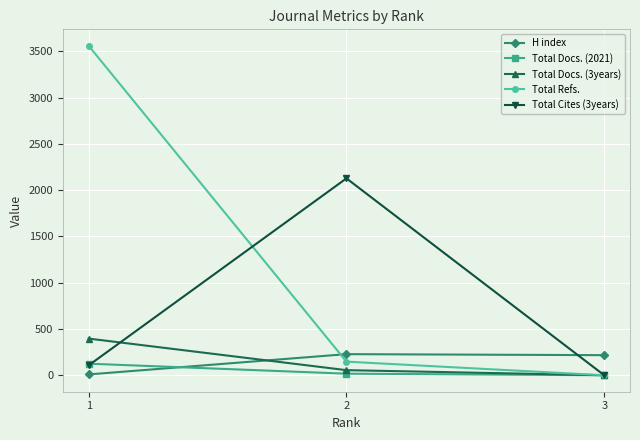

Which category has the lowest value in the Total Docs. (3years) series?

3